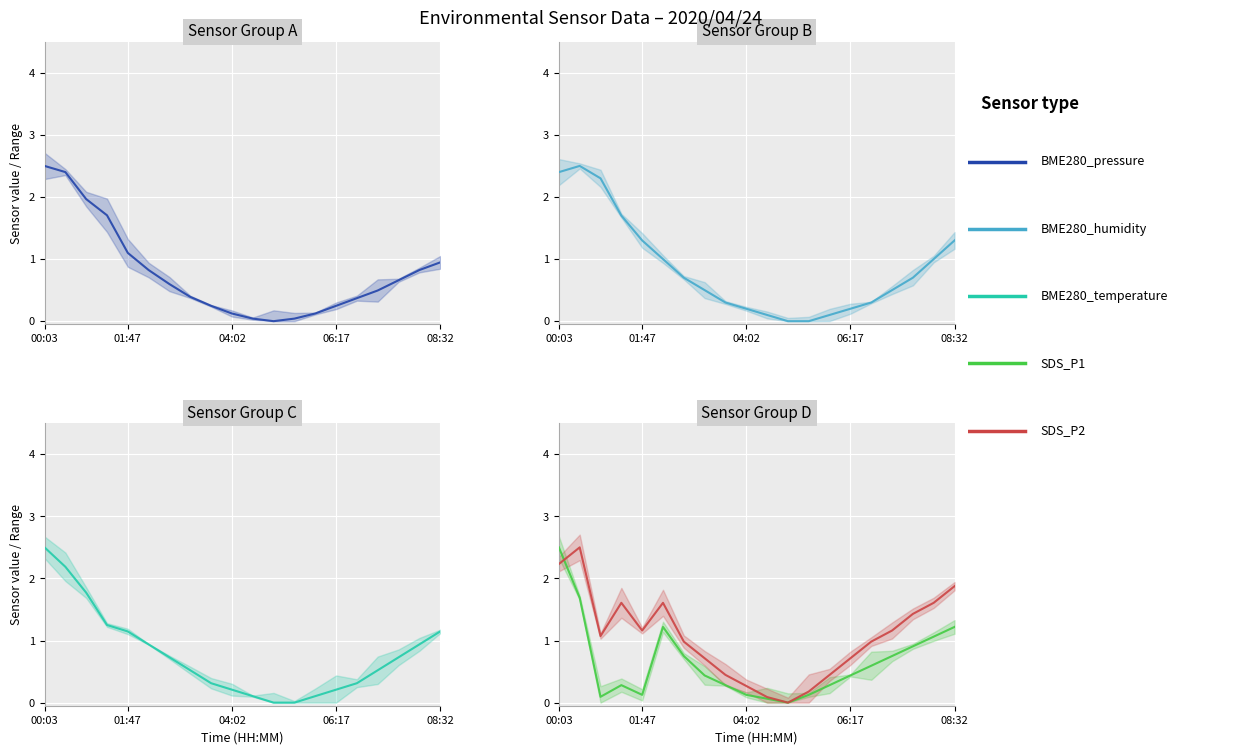

What is the maximum value for SDS_P1?

2.5